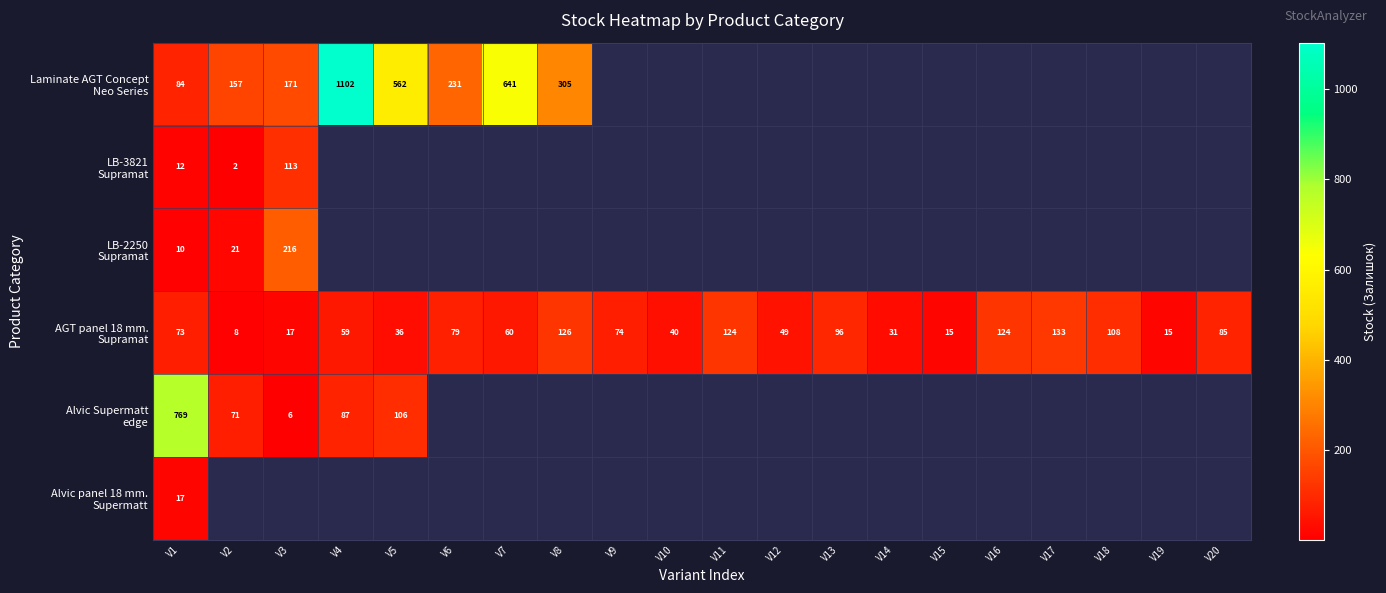

What is the sum of the AGT panel 18 mm. Supramat values at V15 and V5?

51.0